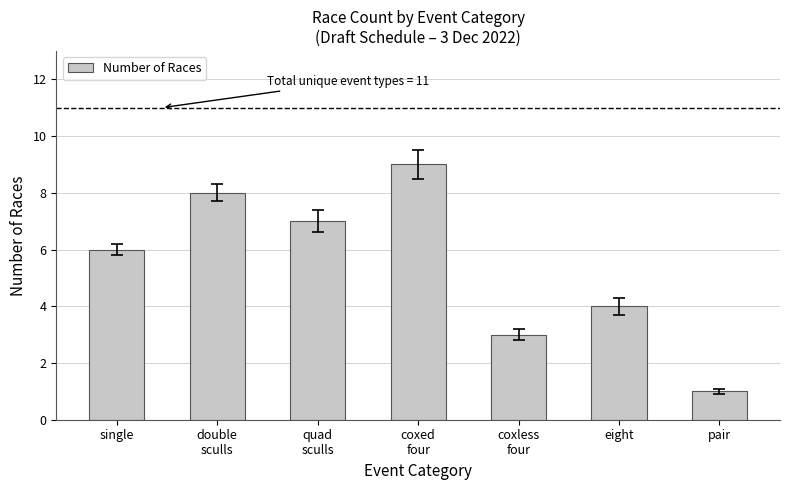

How many values are between 3 and 8?

5